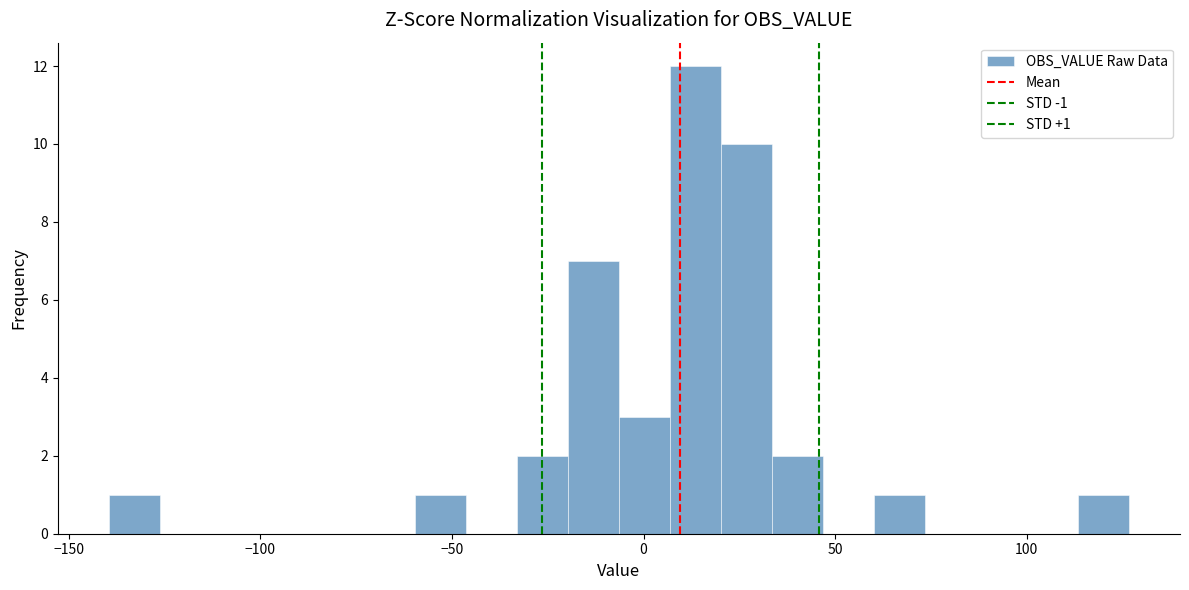

Around what value on the x-axis is the tallest bar? Give the approximate position of its centre, as read against the axis.

15